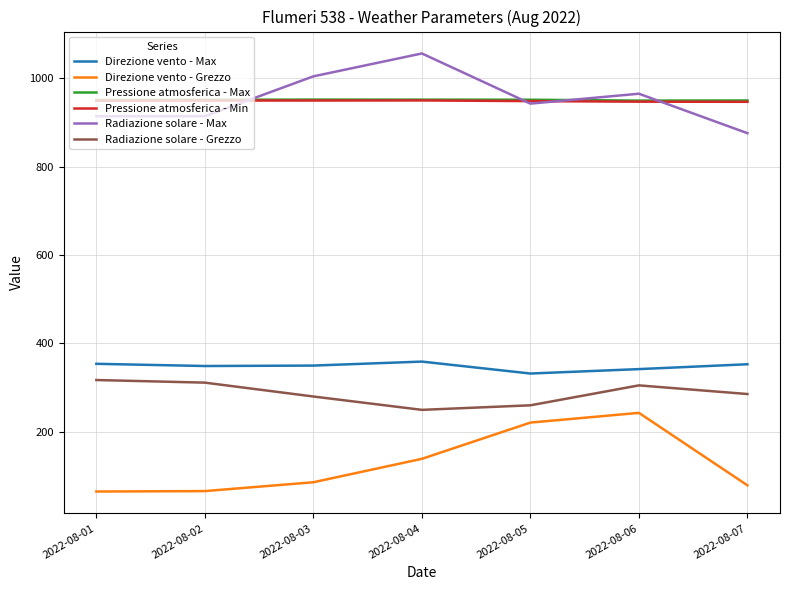

True or false: Pressione atmosferica - Min and Direzione vento - Grezzo cross at least once.

False